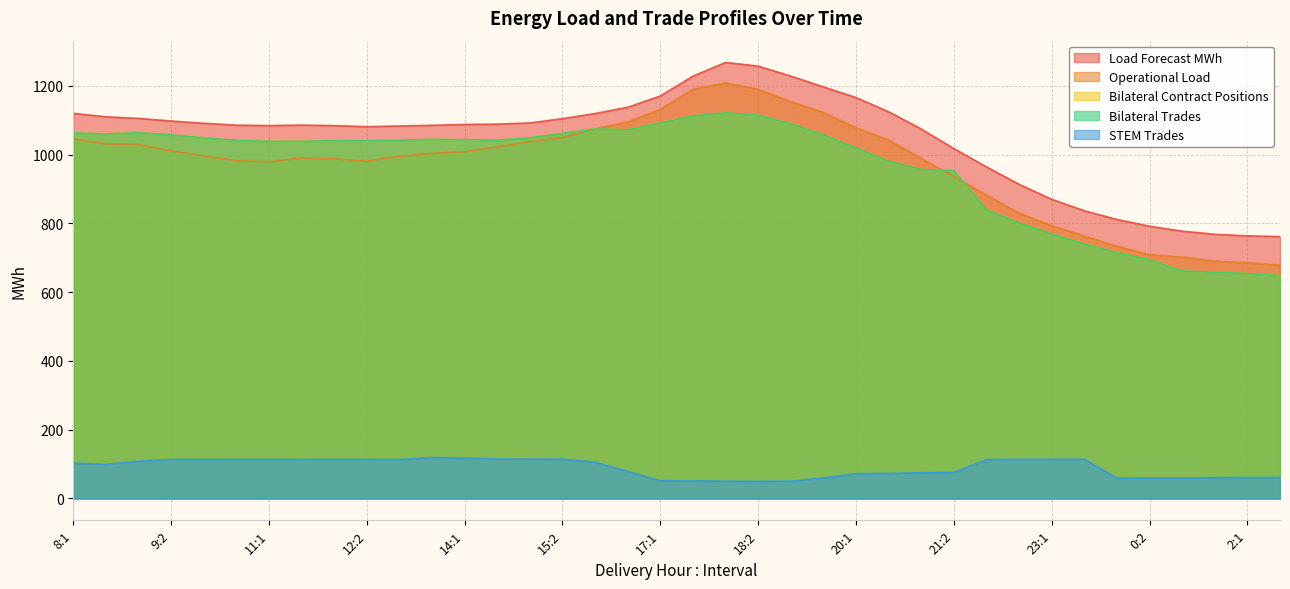

Reading left to right, transcribe all the data shown in this chart.

Load Forecast MWh: 1120.0	1110.0	1105.2	1097.7	1091.1	1085.7	1084.4	1085.9	1084.3	1081.2	1083.2	1085.2	1087.7	1088.5	1092.1	1104.5	1119.5	1137.6	1170.4	1228.2	1267.9	1257.2	1228.2	1196.9	1165.8	1124.6	1074.4	1017.4	964.3	913.6	870.0	836.6	811.4	791.7	777.3	768.3	763.7	761.5
Operational Load: 1045.8	1031.0	1029.6	1010.7	996.3	982.3	979.2	990.1	987.8	980.7	995.2	1003.6	1008.4	1022.2	1037.5	1049.6	1074.6	1094.7	1131.7	1189.7	1208.1	1189.6	1153.8	1122.6	1077.8	1042.4	988.4	936.5	882.1	829.6	793.2	762.9	733.6	709.0	701.6	690.1	685.3	678.8
Bilateral Contract Positions: 1062.8	1059.9	1063.3	1057.0	1048.6	1041.3	1038.3	1038.6	1040.7	1040.4	1041.8	1044.0	1043.0	1042.0	1048.8	1061.6	1074.5	1072.0	1092.1	1112.2	1121.5	1114.7	1089.9	1056.7	1019.1	980.6	956.6	953.1	839.0	801.2	768.7	740.0	715.0	694.5	661.6	657.7	654.0	648.0
Bilateral Trades: 1062.8	1059.9	1063.3	1057.0	1048.6	1041.3	1038.3	1038.6	1040.7	1040.4	1041.8	1044.0	1043.0	1042.0	1048.8	1061.6	1074.5	1072.0	1092.1	1112.2	1121.5	1114.7	1089.9	1056.7	1019.1	980.6	956.6	953.1	839.0	801.2	768.7	740.0	715.0	694.5	661.6	657.7	654.0	648.0
STEM Trades: 102.9	99.4	108.6	113.4	113.0	113.2	113.2	113.4	113.1	113.3	113.5	118.8	117.5	115.2	114.4	114.3	105.6	78.6	51.8	51.4	50.4	49.9	50.6	59.6	72.3	72.8	74.9	75.5	113.3	113.8	113.8	114.1	59.4	59.9	59.9	60.5	61.0	61.0